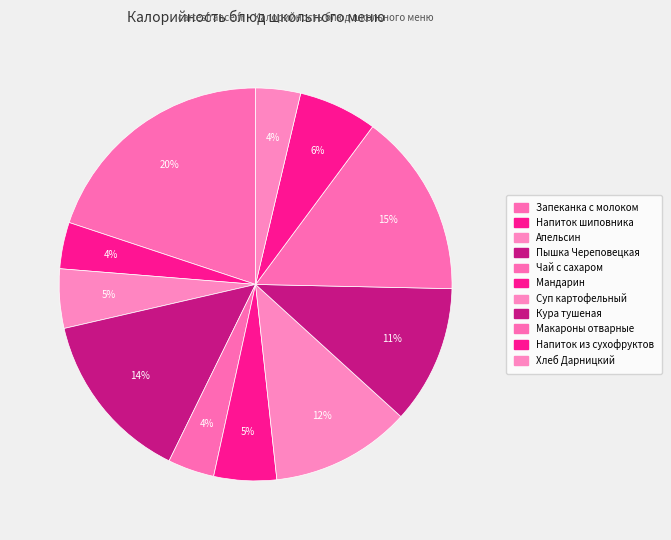

How many slices are in this pie chart?

11